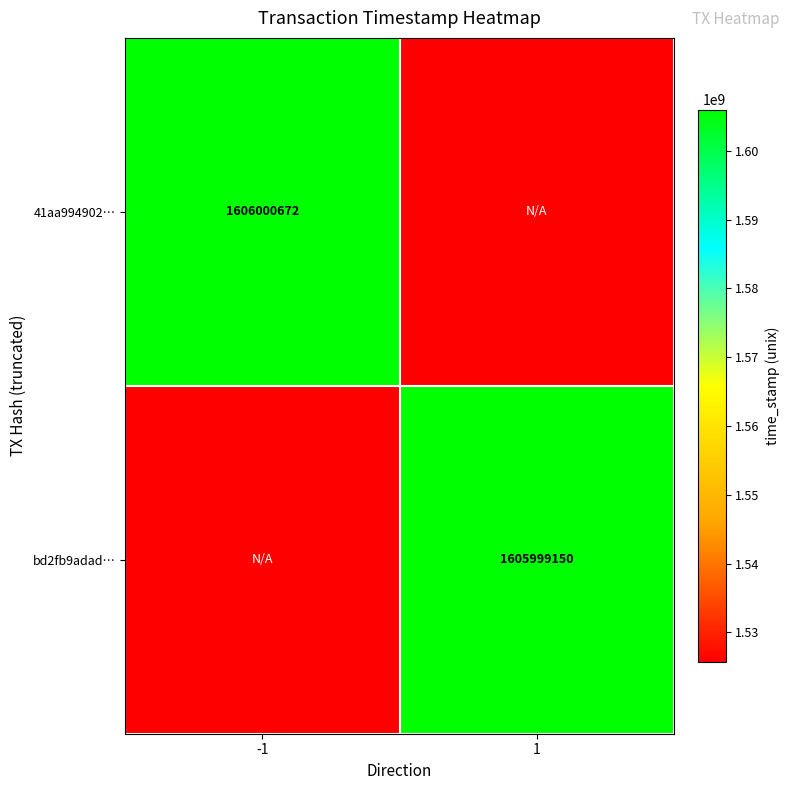

The 41aa994902… series shows 518356316.9 at -1. True or false?

False